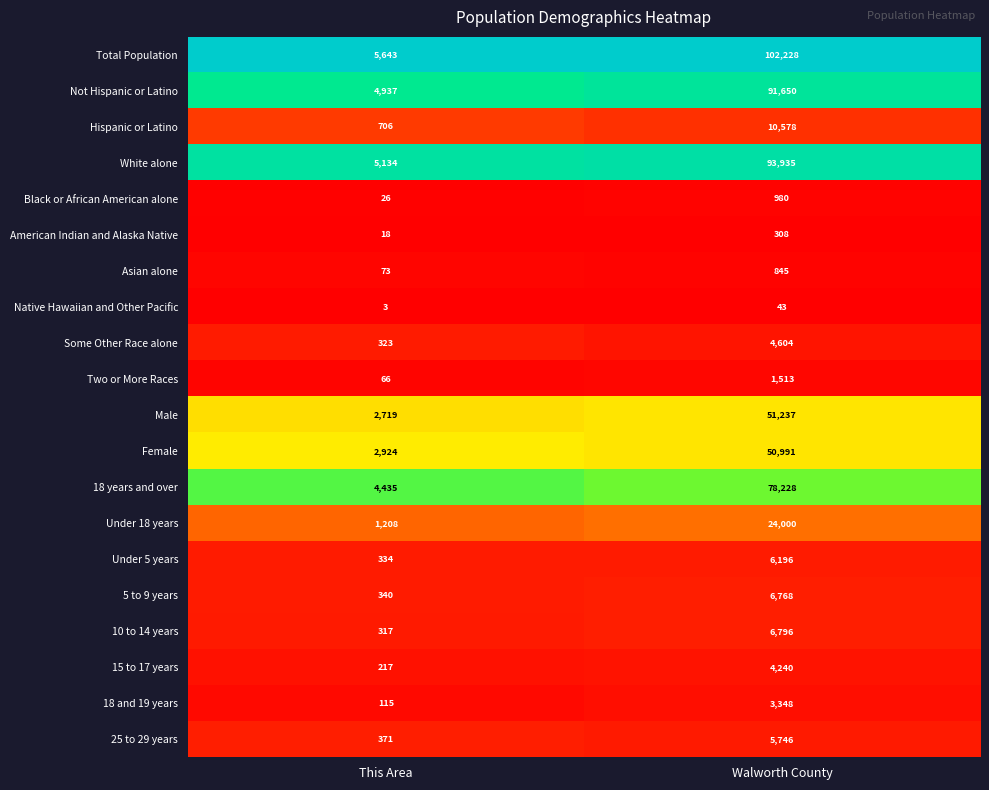

Which label corresponds to the smallest value in the chart?

This Area